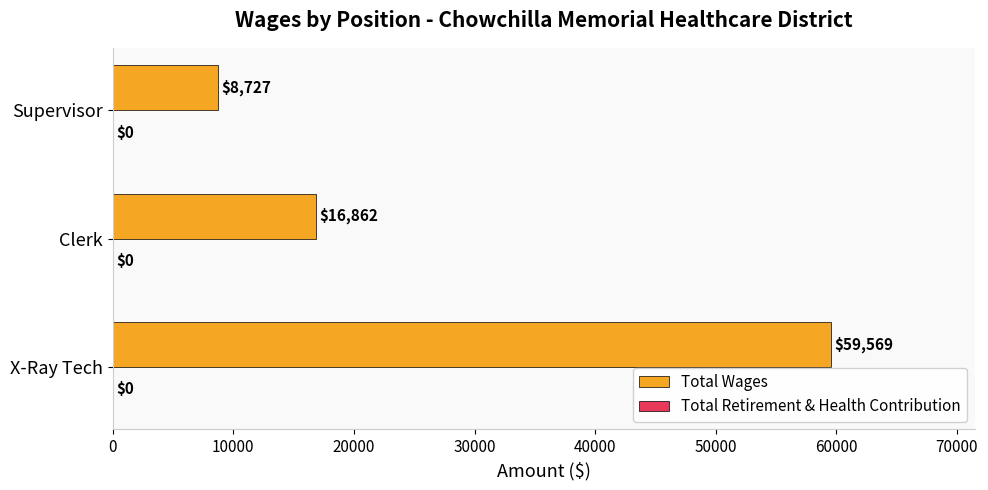

What is the sum of all values?

85158